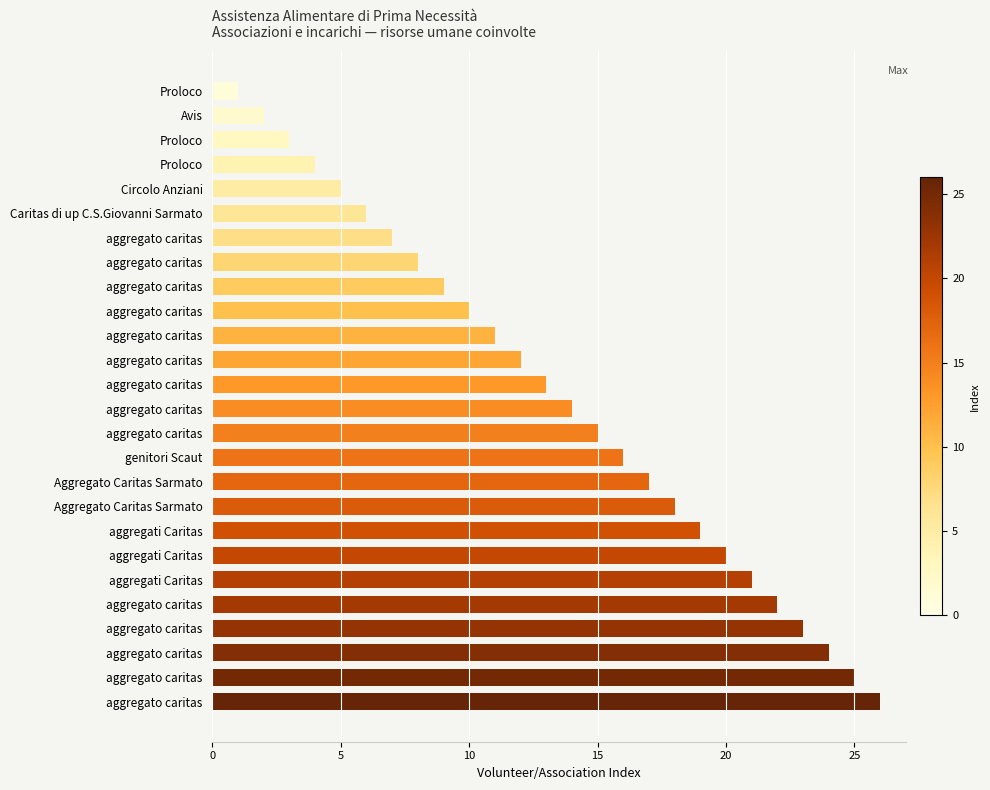

How many distinct data groups are displayed?

1